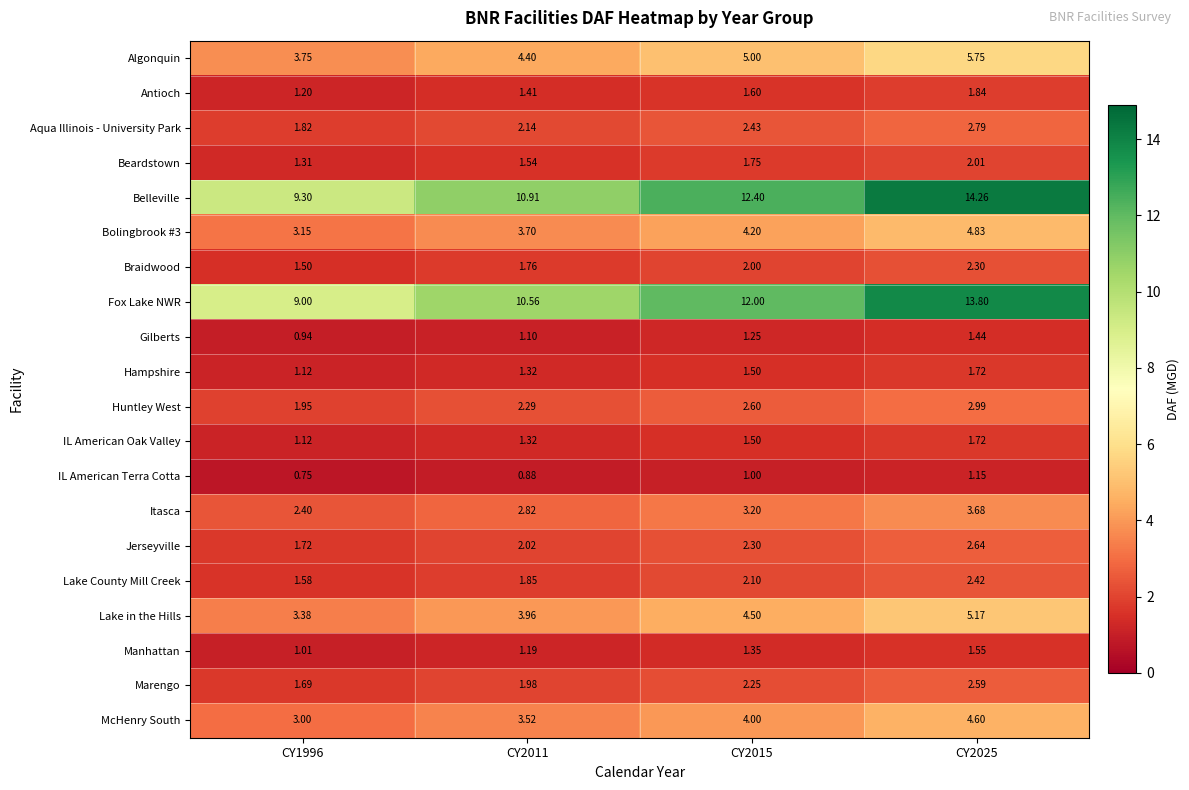

Is the value of Marengo at CY2015 greater than the value of Hampshire at CY2011?

Yes